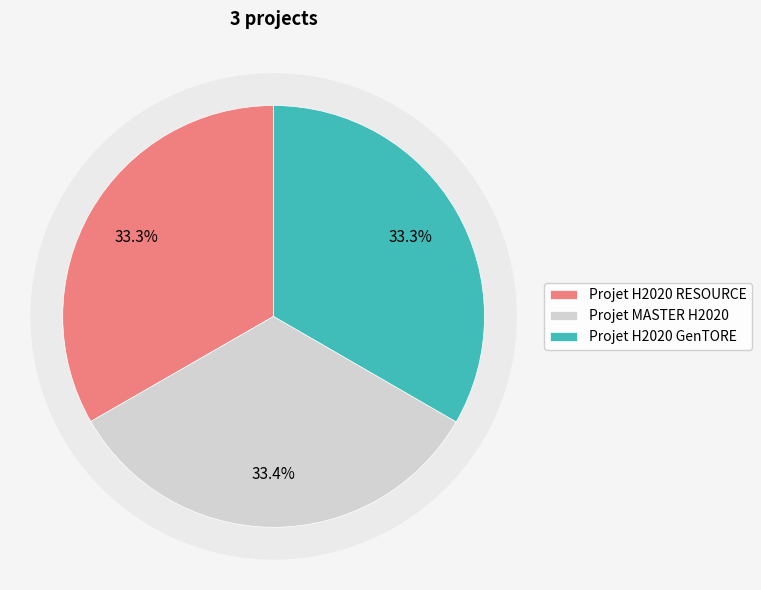

Is it true that Projet H2020 RESOURCE is 47% of the pie?

False